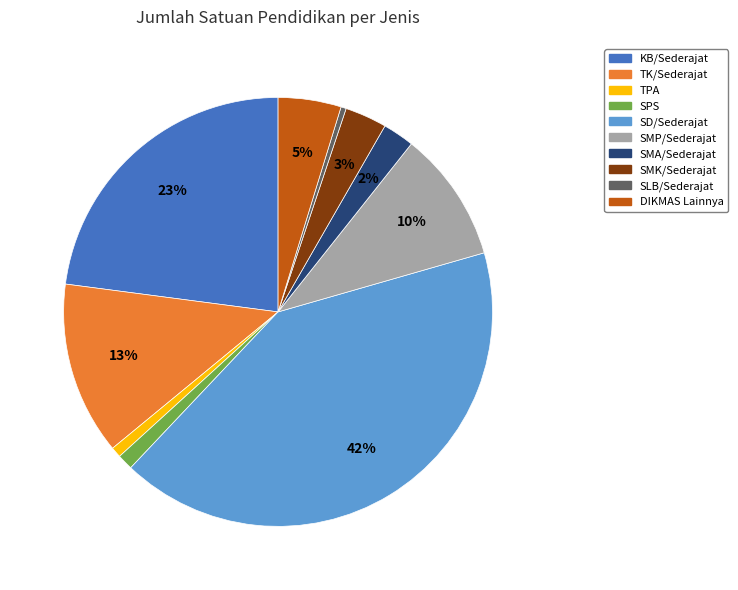

Which has a higher value, SMA/Sederajat or SLB/Sederajat?

SMA/Sederajat